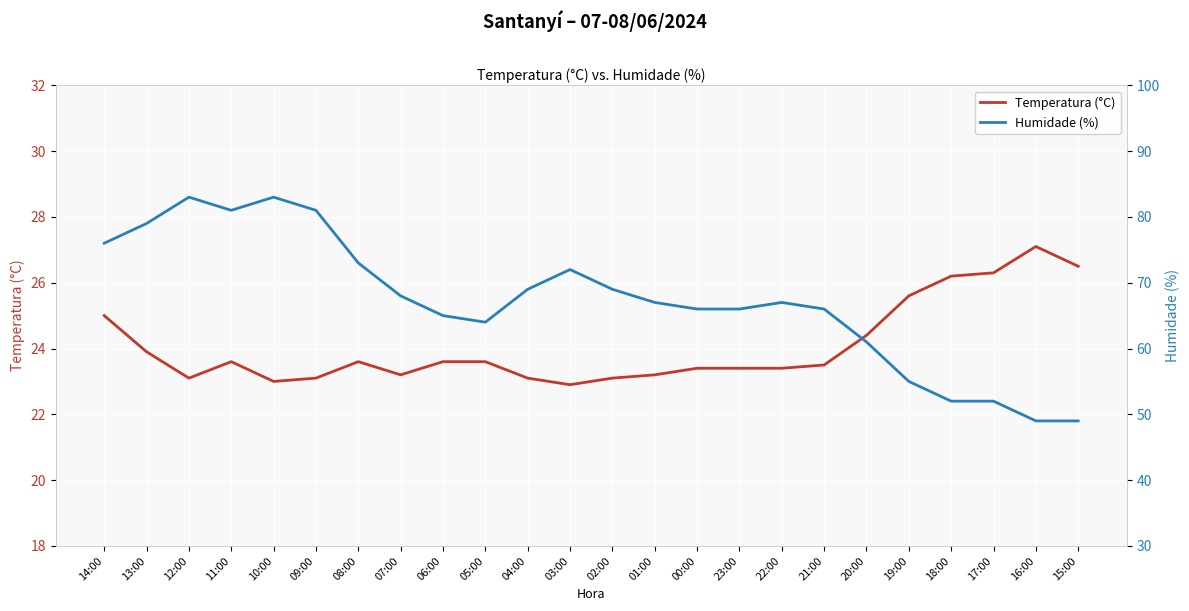

Reading left to right, extract all data points from this chart.

Temperatura (°C): 25.0	23.9	23.1	23.6	23.0	23.1	23.6	23.2	23.6	23.6	23.1	22.9	23.1	23.2	23.4	23.4	23.4	23.5	24.4	25.6	26.2	26.3	27.1	26.5
Humidade (%): 76.0	79.0	83.0	81.0	83.0	81.0	73.0	68.0	65.0	64.0	69.0	72.0	69.0	67.0	66.0	66.0	67.0	66.0	61.0	55.0	52.0	52.0	49.0	49.0